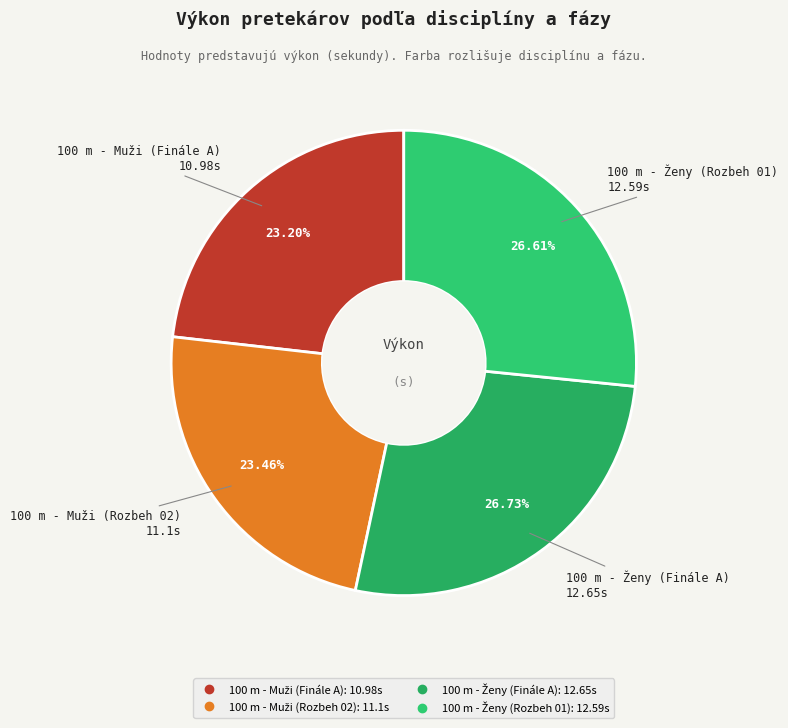

How many segments does this pie chart have?

4